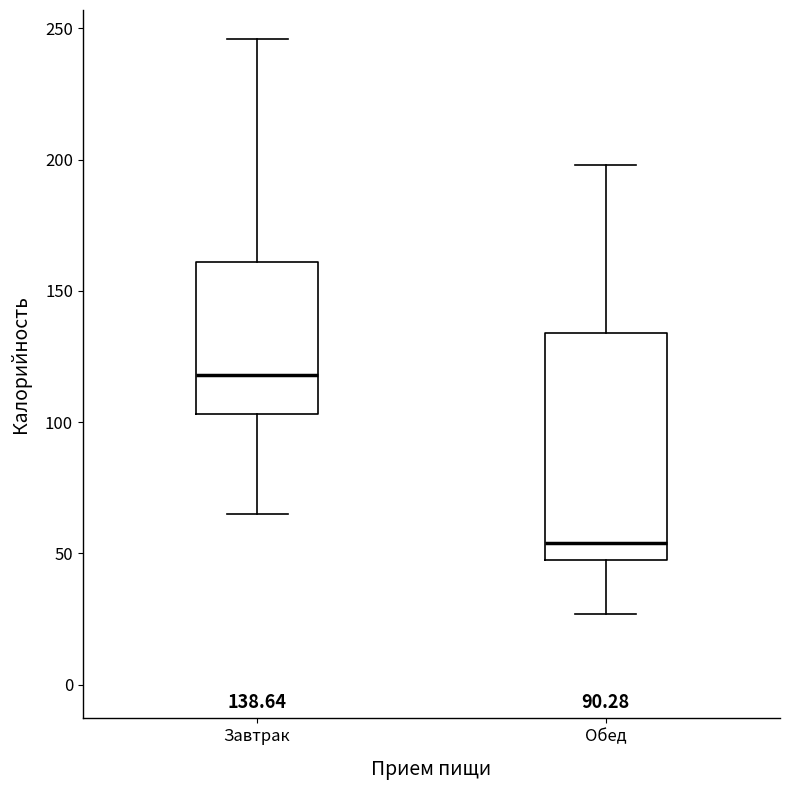

Which box has the lowest median line?

Обед